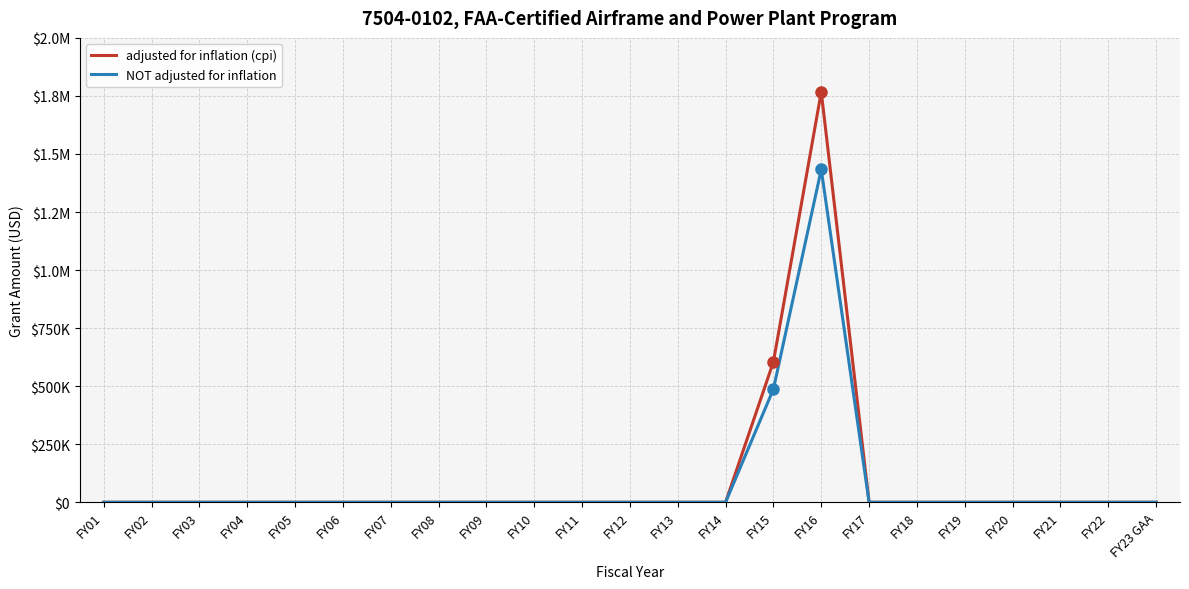

What are all the series names shown in the legend?

adjusted for inflation (cpi), NOT adjusted for inflation